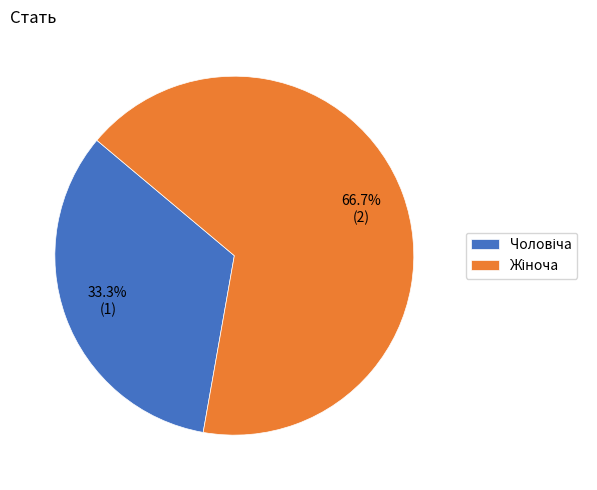

Is there any slice that represents more than half of the pie?

Yes